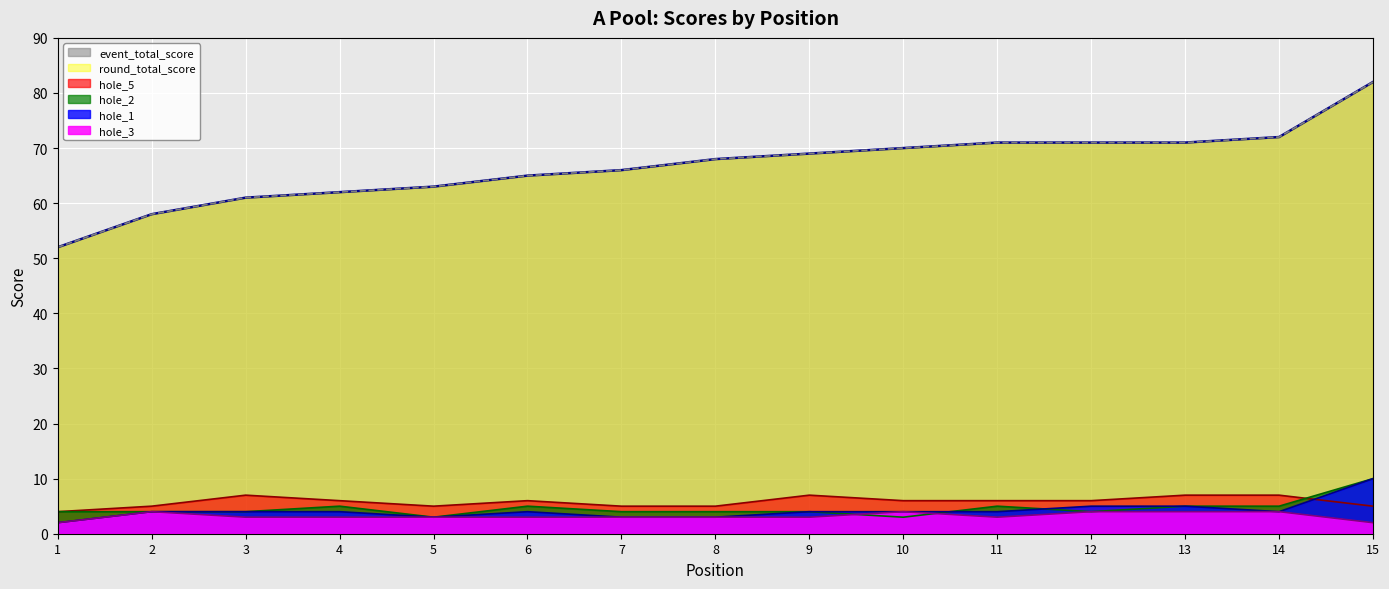

Which label corresponds to the largest value in the chart?

15